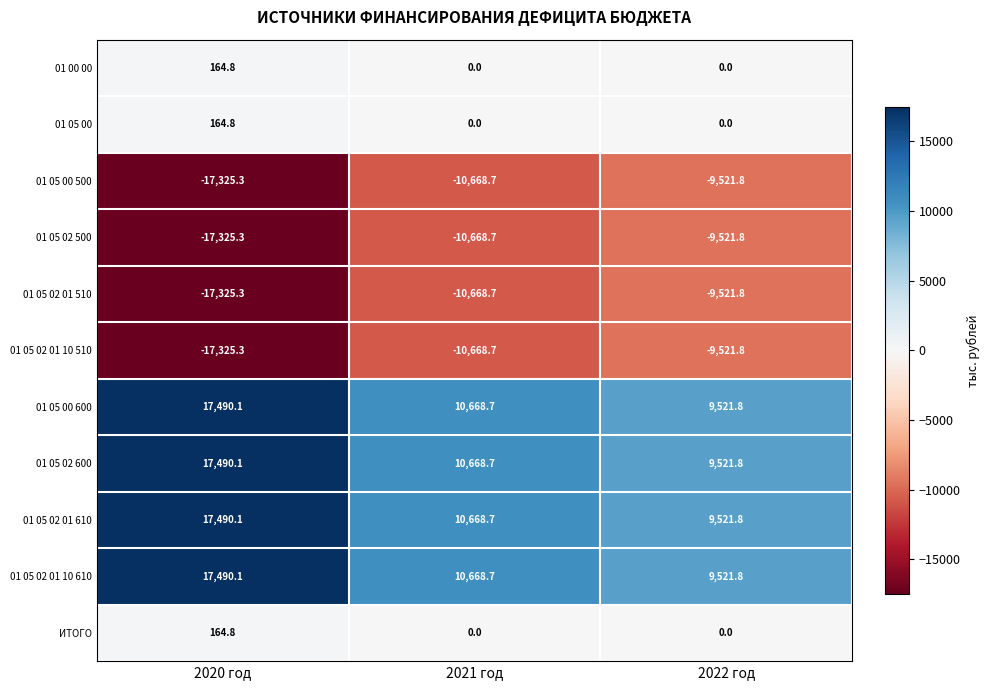

The 01 05 02 01 610 series shows 14782.2 at 2021 год. True or false?

False